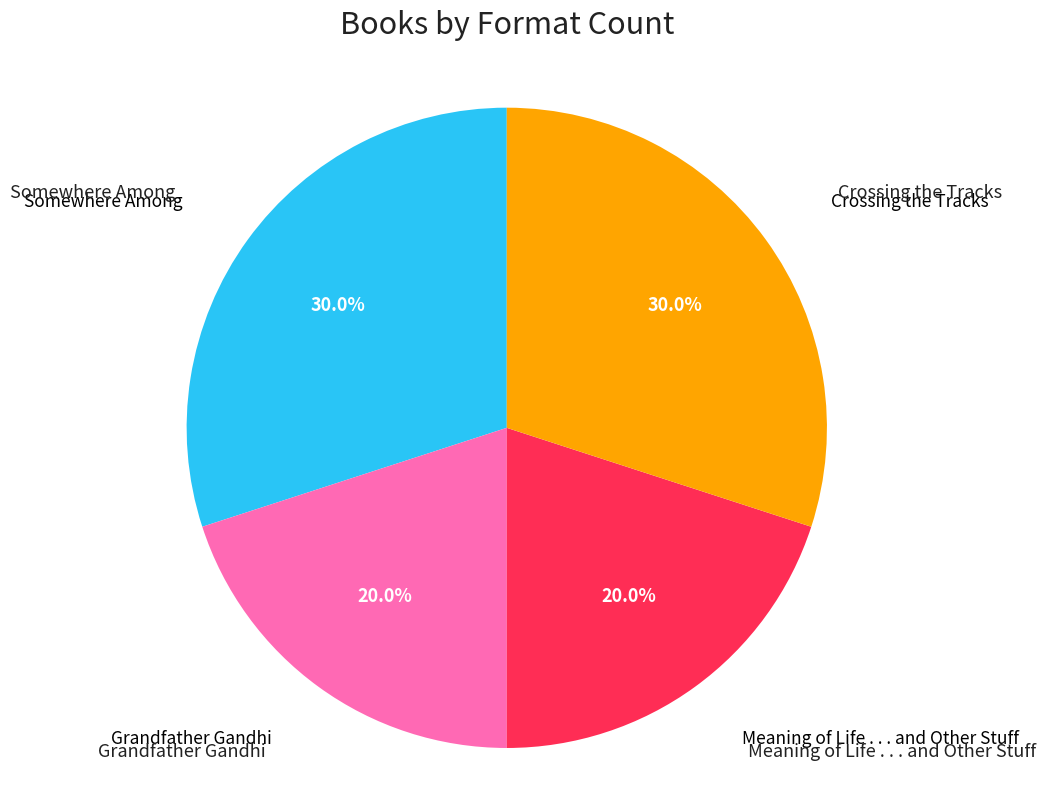

Is there a majority slice in this chart?

No